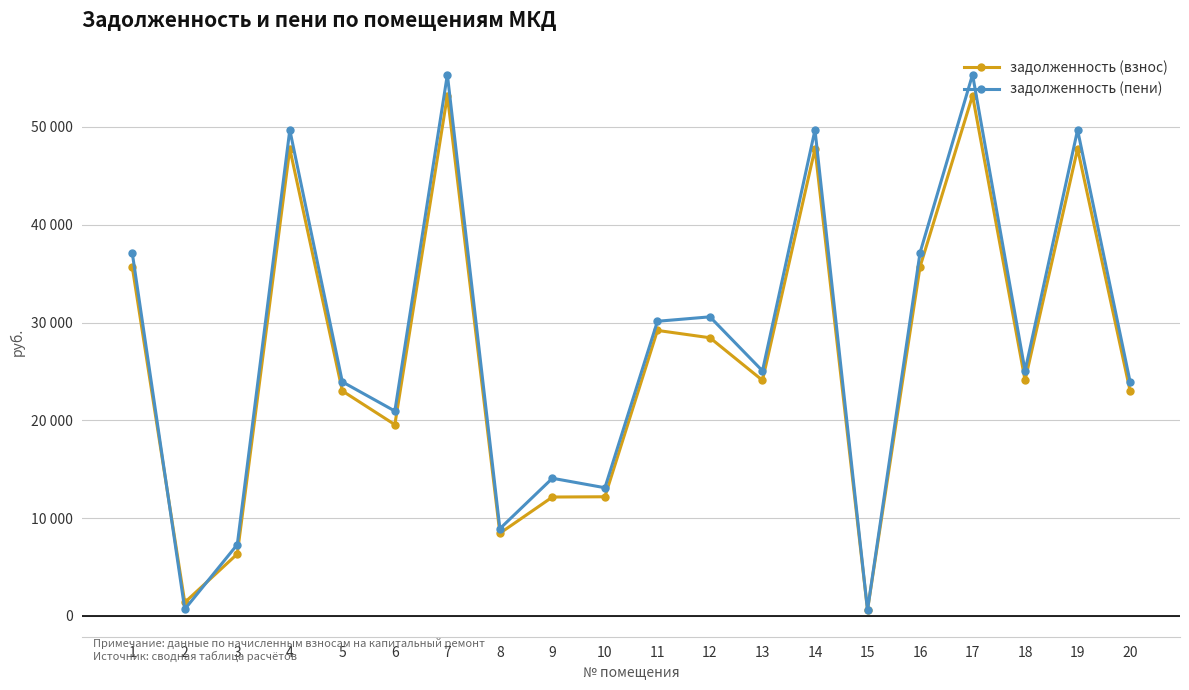

True or false: задолженность (взнос) has a value of 62486.6 at 16.

False